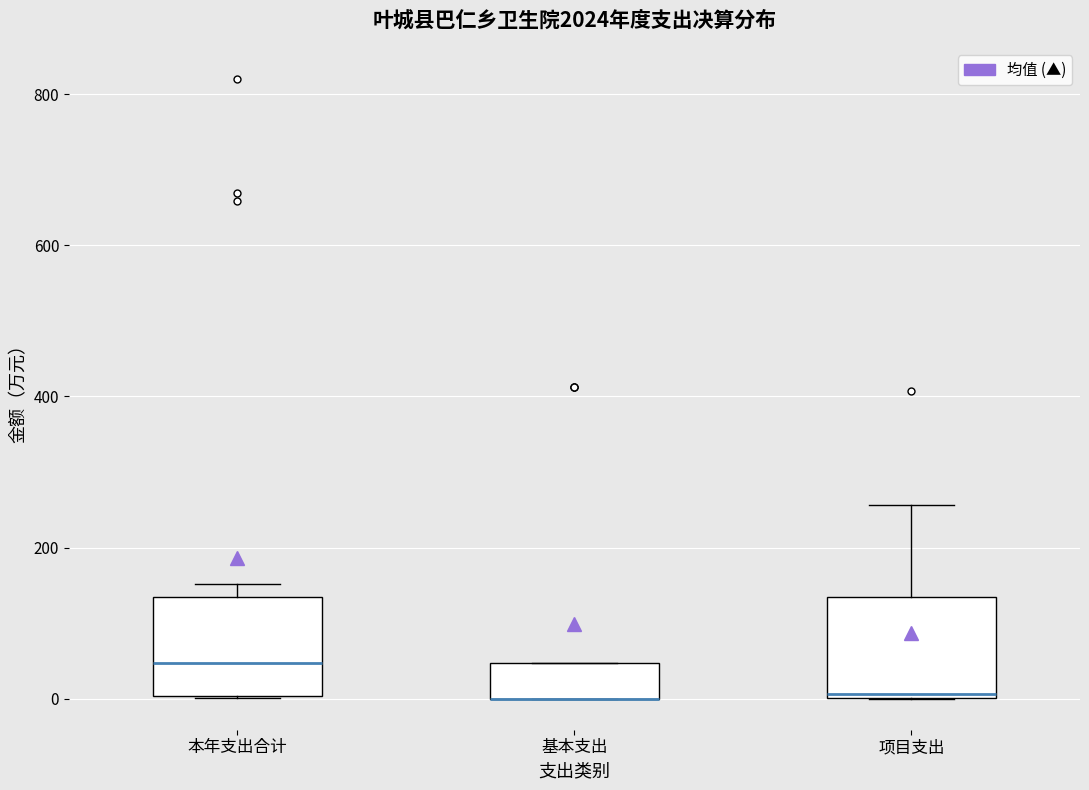

Reading left to right, transcribe this box plot: for each box, give where its median line is, the range the box spans, and where its two whiskers end, as read against the y-axis. The values are not printed on the chart, so give them approximately, as read against the axis.

本年支出合计: median 40, box 0 to 140, whiskers 0 to 160
基本支出: median 0 (drawn on the box's lower edge), box 0 to 40, whiskers 0 to 40
项目支出: median 0, box 0 to 140, whiskers 0 to 260